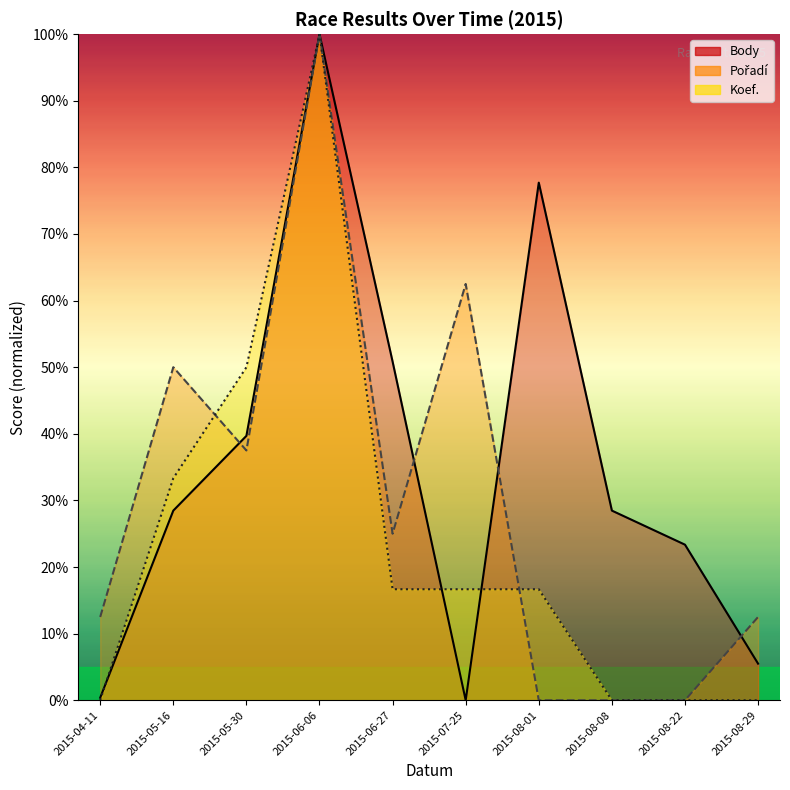

At 2015-07-25, list the series in order from largest to smallest.

Pořadí, Koef., Body